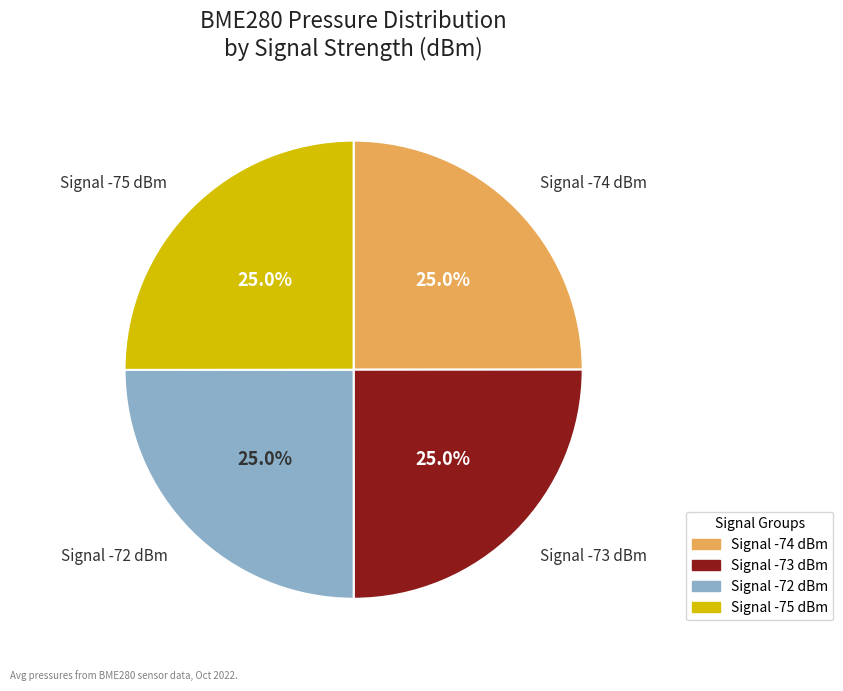

Does any single category account for the majority?

No